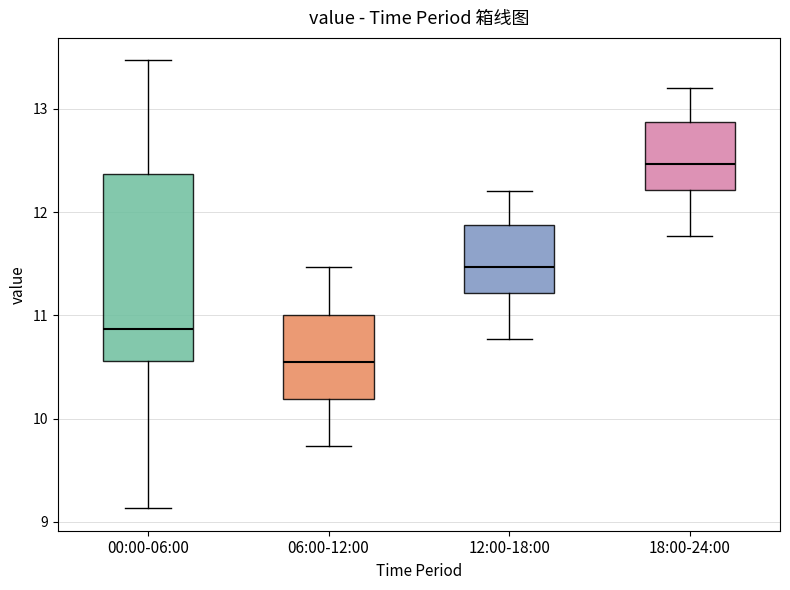

Reading left to right, read every box against the y-axis: the position of its median line, the range the box covers, and the ends of its whiskers. The values are not printed on the chart, so give them approximately, as read against the axis.

00:00-06:00: median 10.9, box 10.6 to 12.4, whiskers 9.1 to 13.5
06:00-12:00: median 10.6, box 10.2 to 11.0, whiskers 9.7 to 11.5
12:00-18:00: median 11.5, box 11.2 to 11.9, whiskers 10.8 to 12.2
18:00-24:00: median 12.5, box 12.2 to 12.9, whiskers 11.8 to 13.2